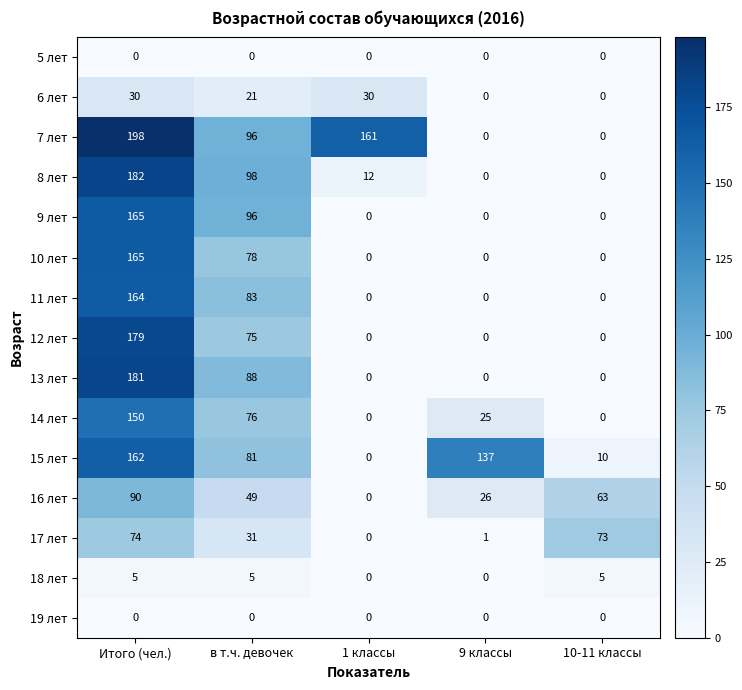

Which series has the largest range (max minus min)?

7 лет